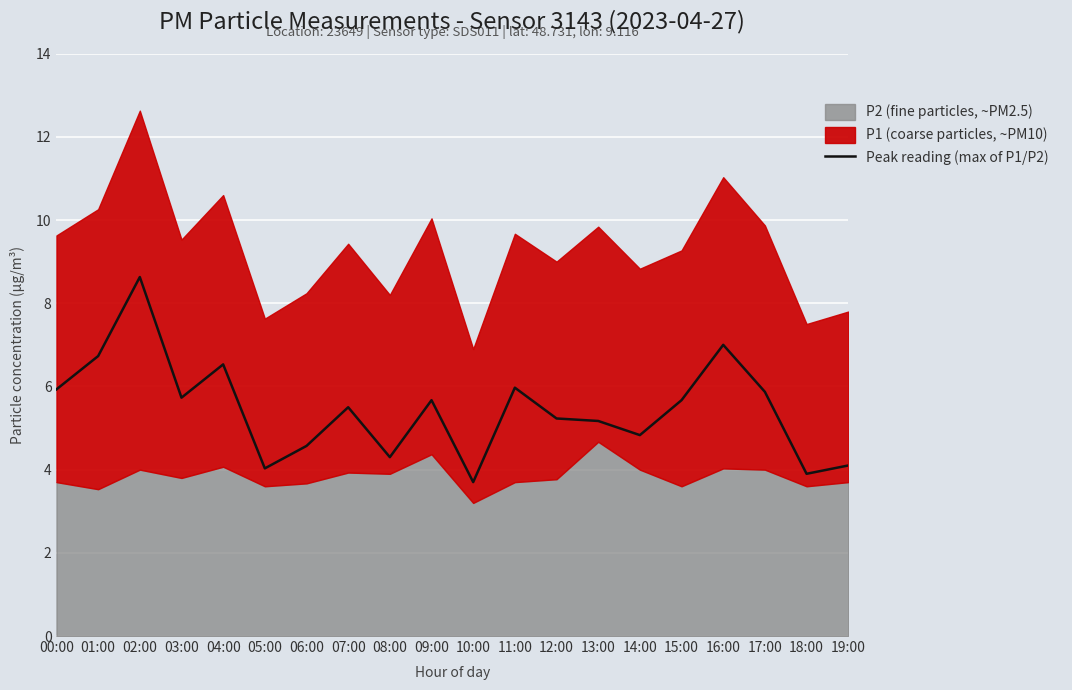

Is it true that Peak reading (max of P1/P2) equals 1.0 at 08:00?

False